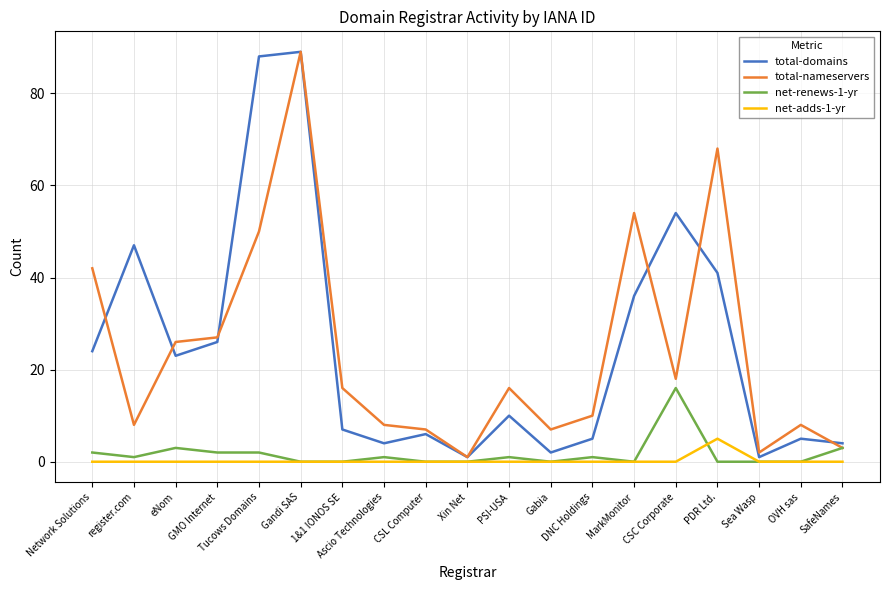

True or false: total-nameservers and total-domains cross at least once.

True